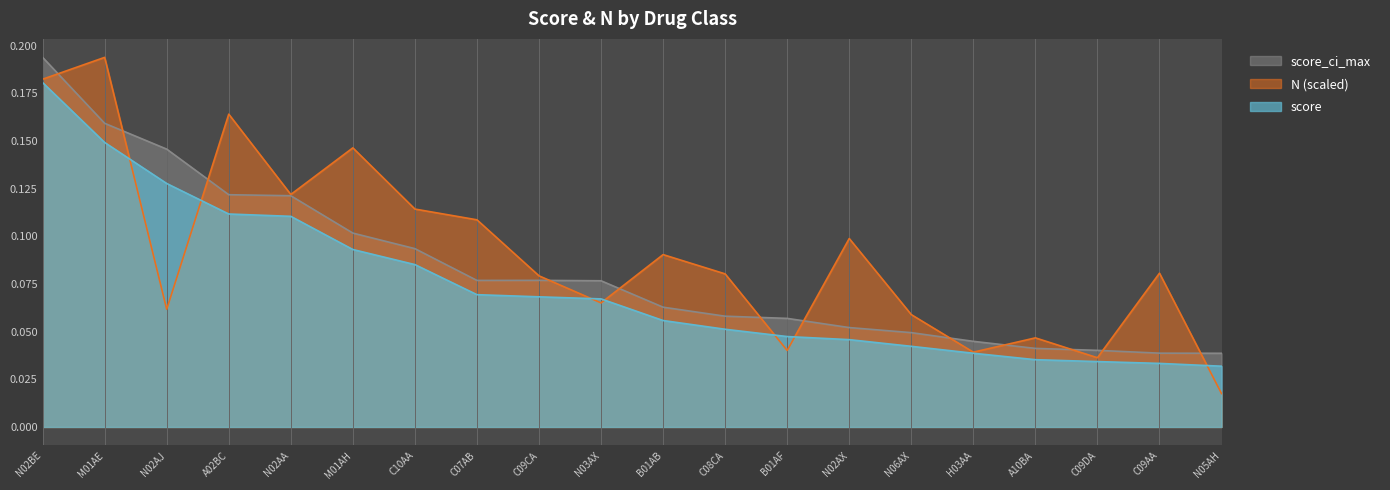

True or false: score has more than 0 points higher than both neighbors.

False